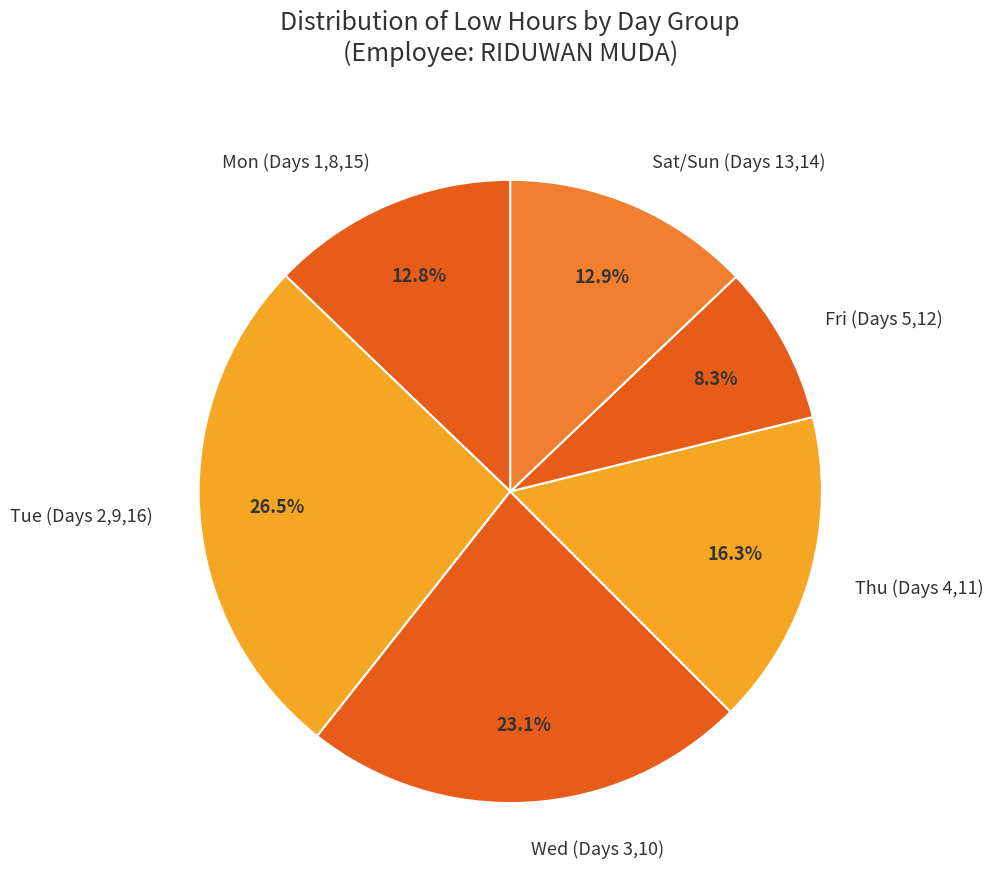

What is the ratio of the value at Sat/Sun (Days 13,14) to the value at Tue (Days 2,9,16)?

0.5